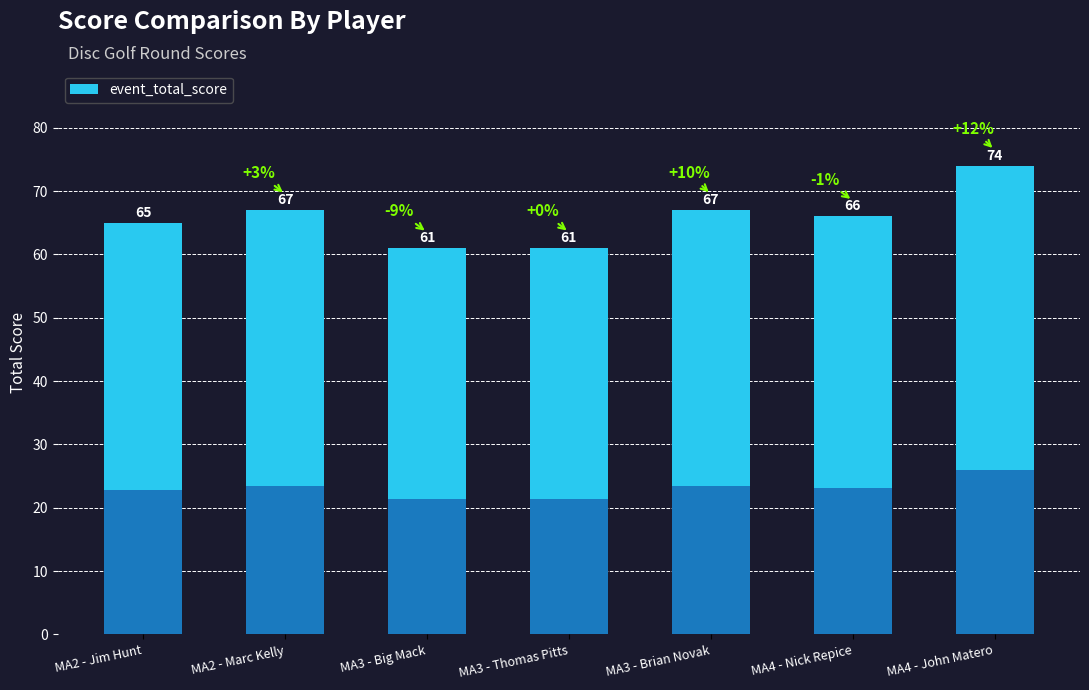

Reading left to right, list all the values displayed in this chart.

65	67	61	61	67	66	74